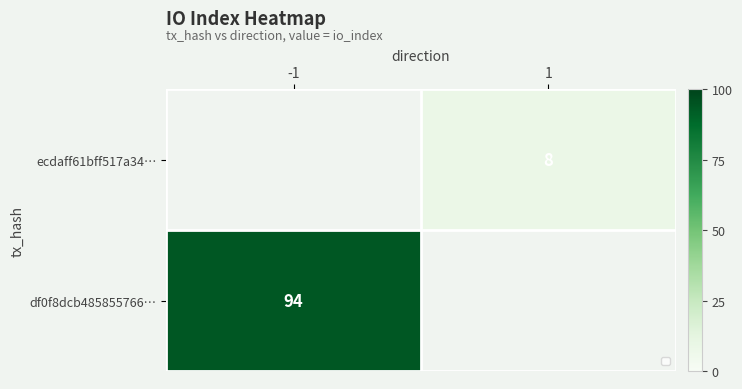

Is it true that ecdaff61bff517a34… equals 13 at 1?

False